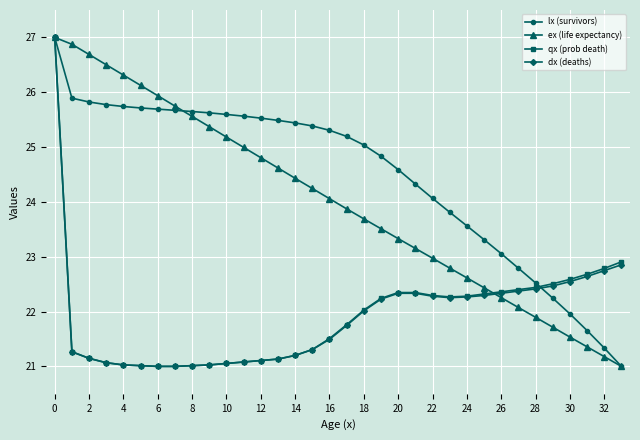

How many data points in dx (deaths) are less than 22?

17